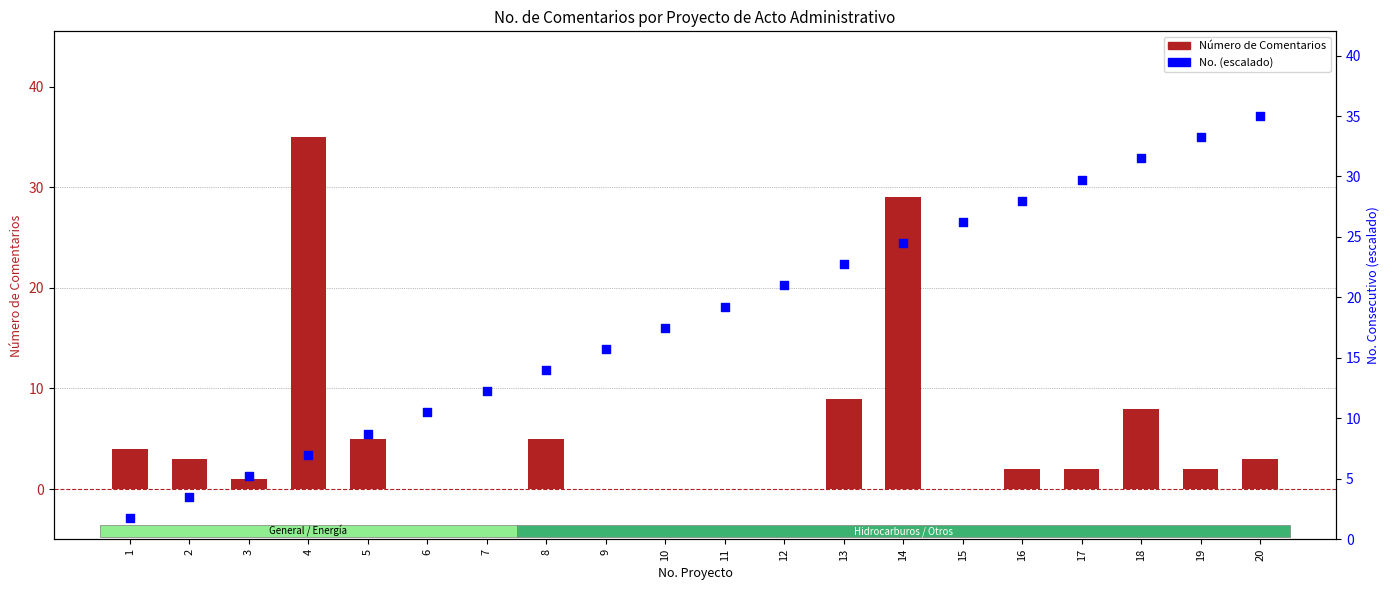

What is the total value across all series at 15?

26.2